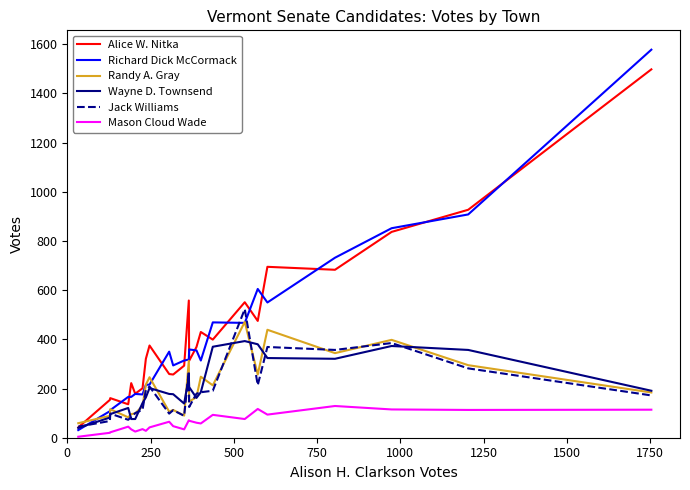

What is the maximum value for Mason Cloud Wade?

129